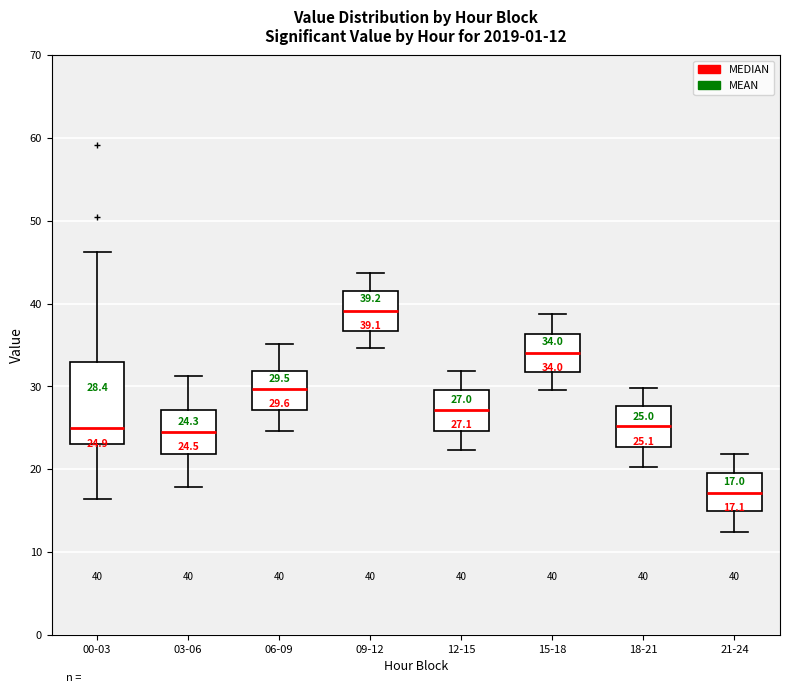

Which box is the tallest, from its lower edge to its upper edge?

00-03